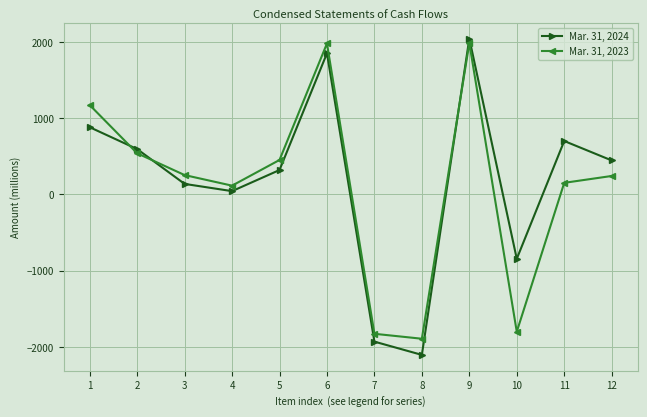

The Mar. 31, 2024 series shows 319 at 5. True or false?

True